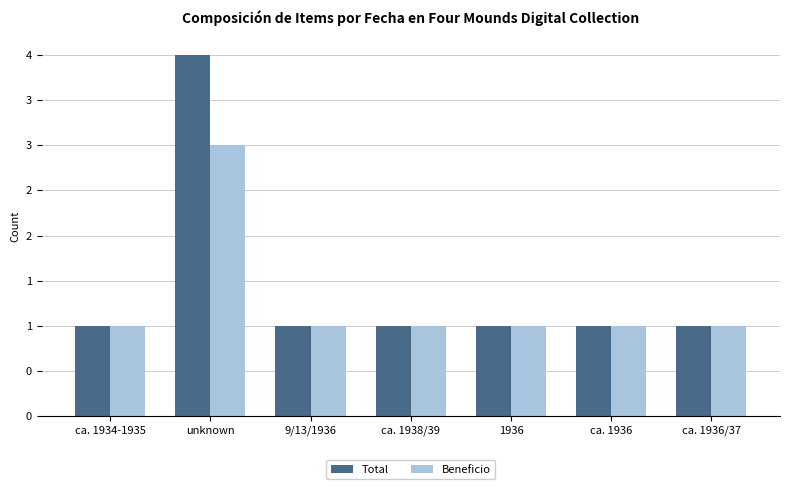

What is the difference between the highest and lowest values at unknown?

1